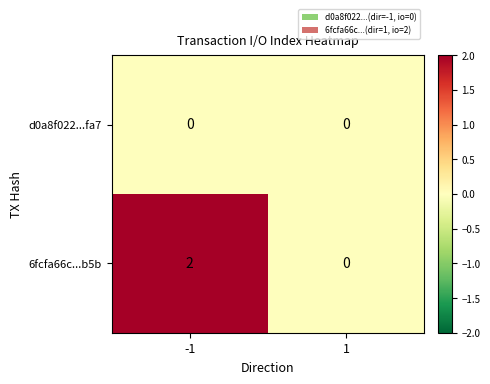

Which series has the largest total across all categories?

6fcfa66c...b5b